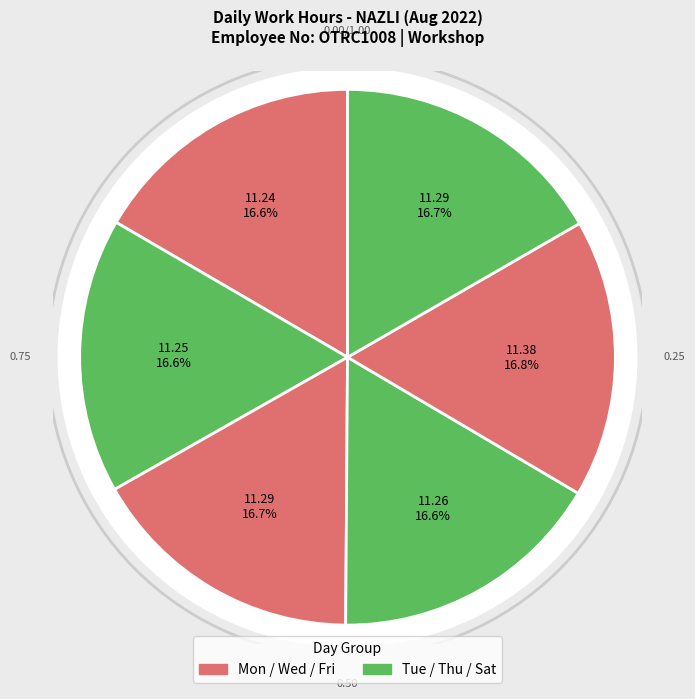

Which has a higher value, Tue or Fri?

Fri